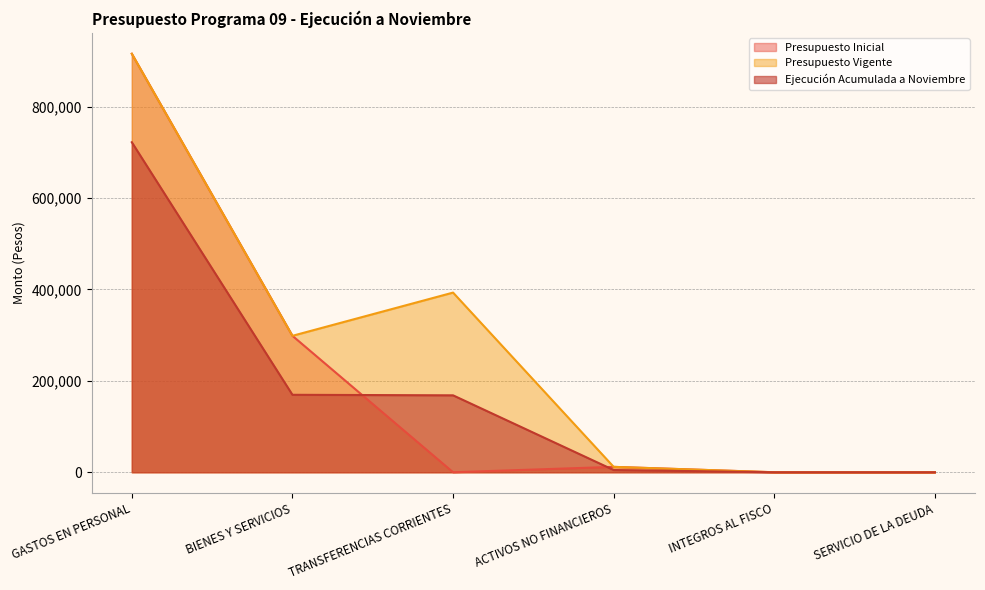

What is the difference between the second highest and second lowest values in the Presupuesto Vigente series?

393110